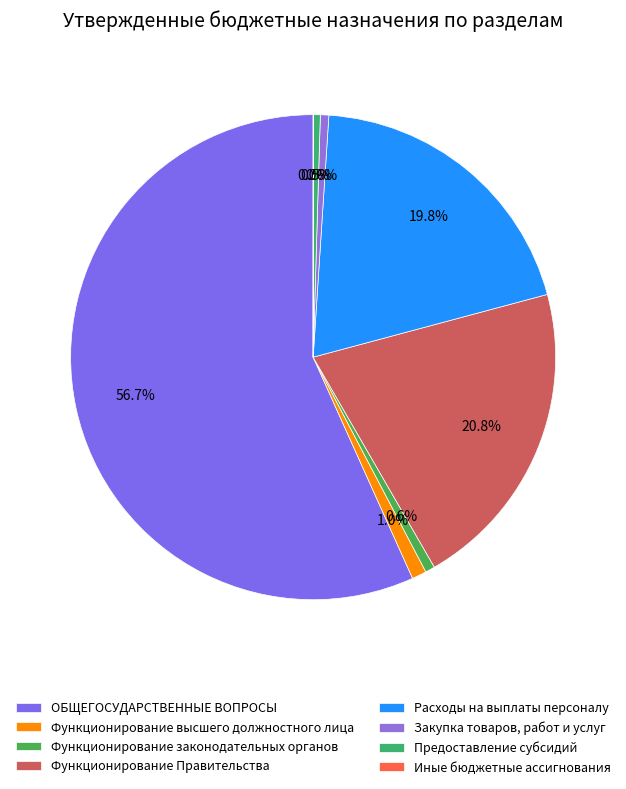

Does any single category account for the majority?

Yes